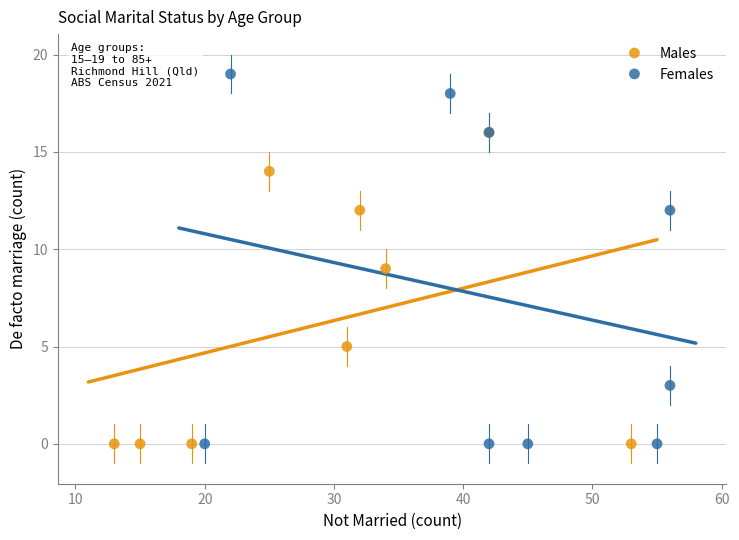

Which series reaches the maximum Y coordinate?

Females